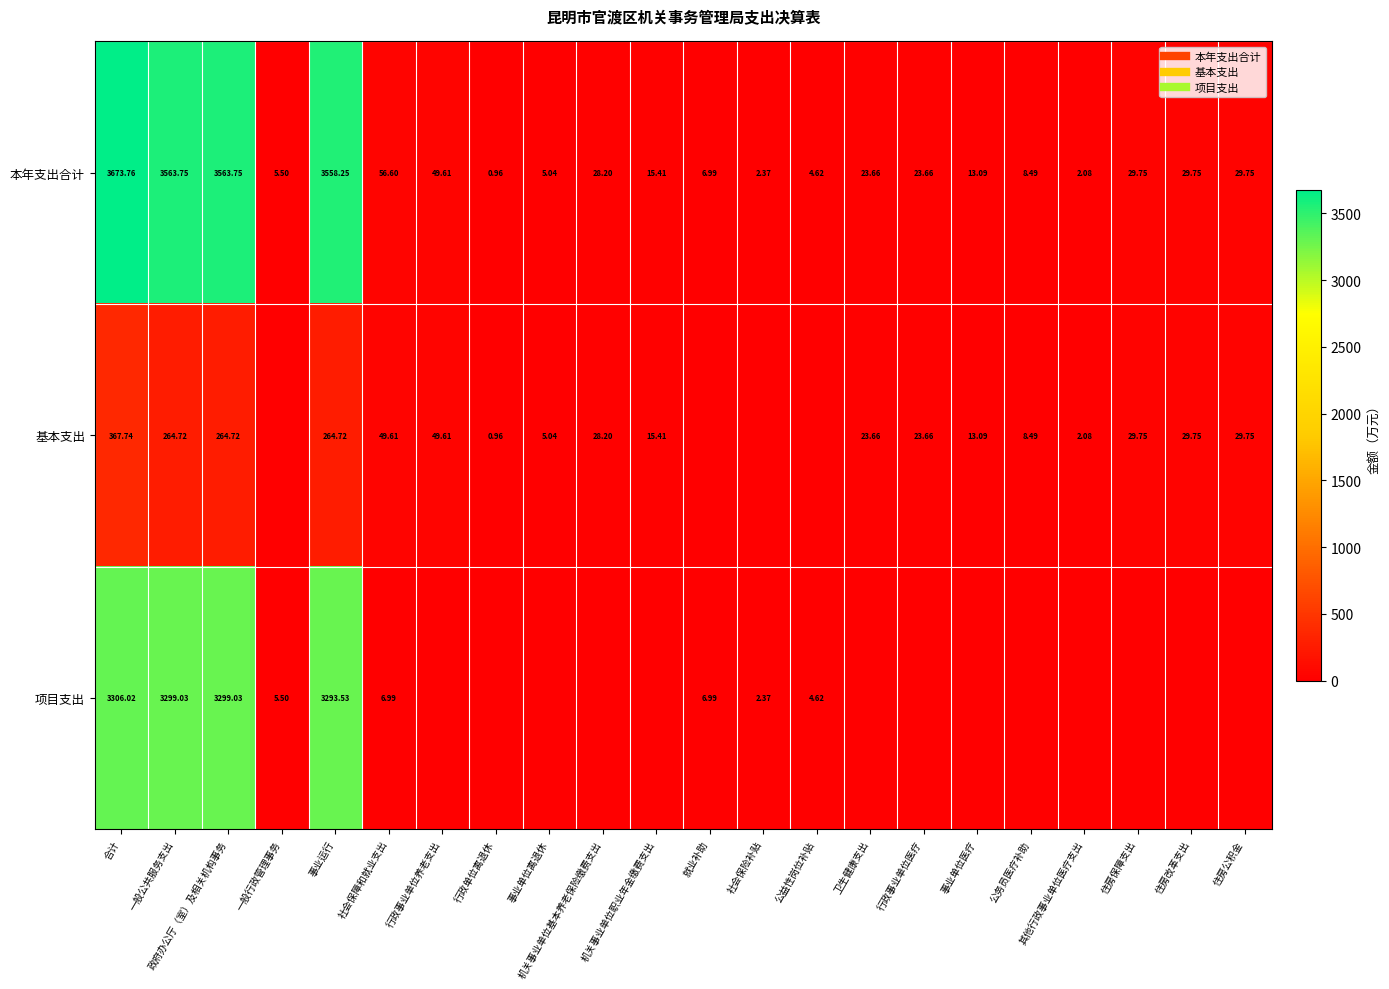

Count the number of categories in the chart.

22